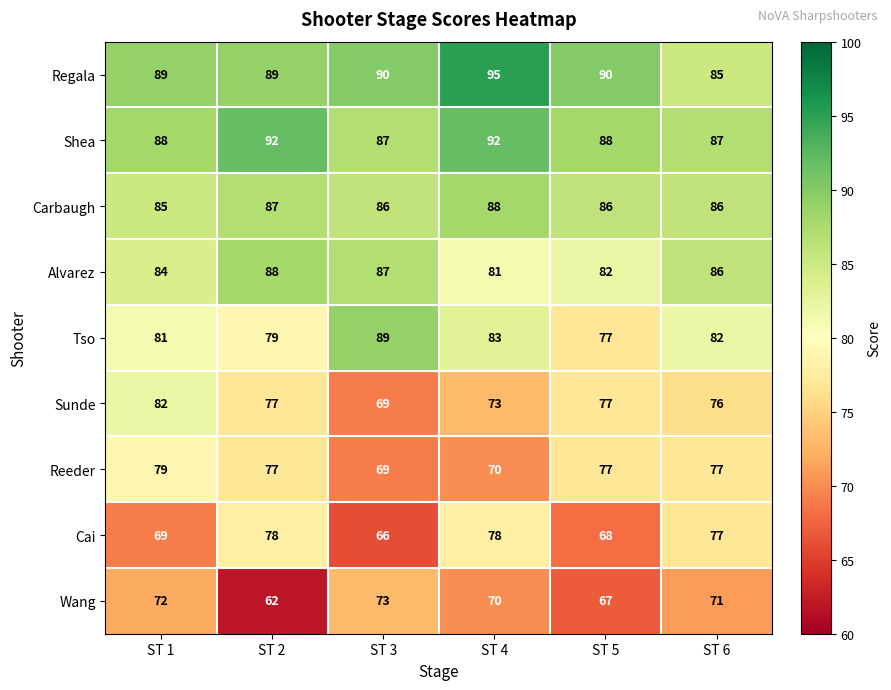

The value of Carbaugh at ST 1 is 117. True or false?

False